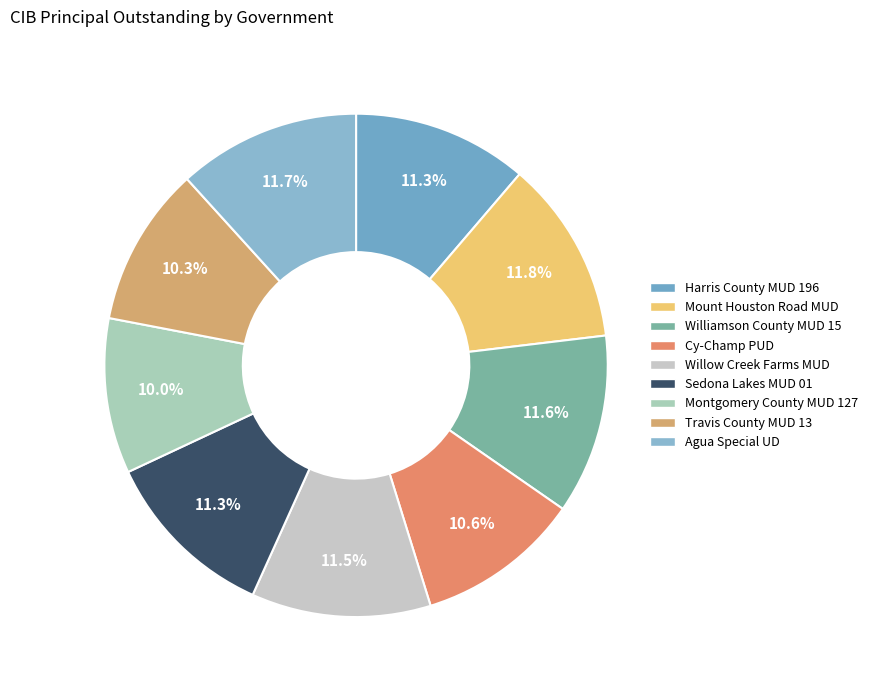

How many segments does this pie chart have?

9